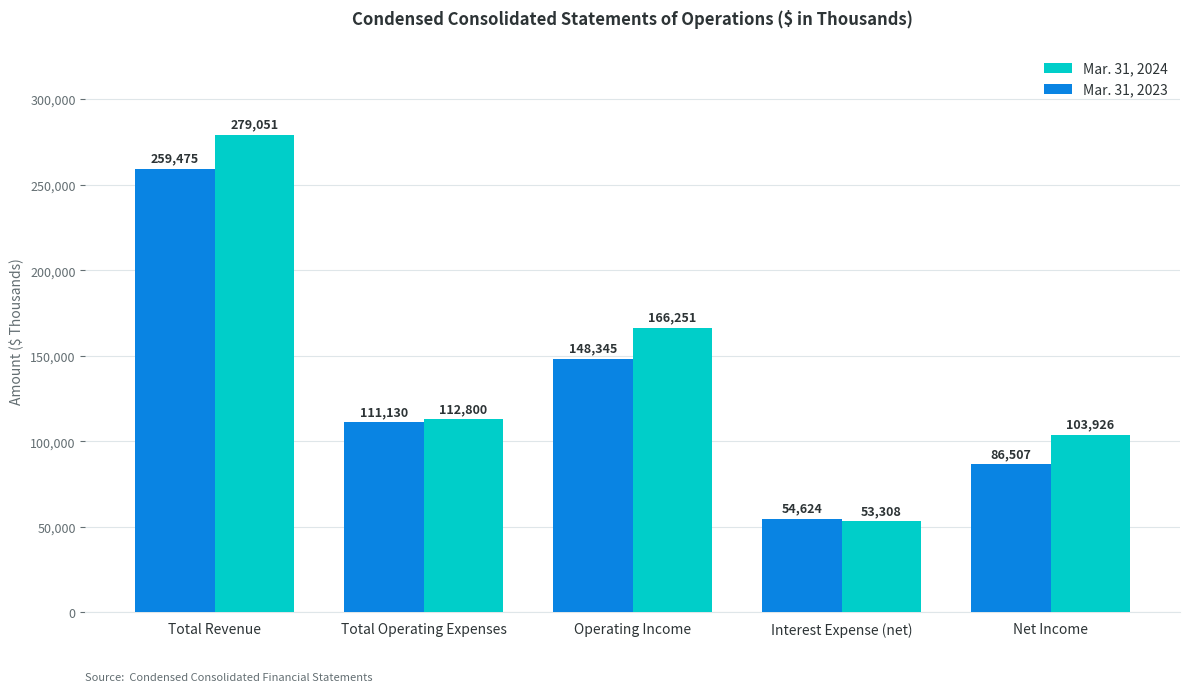

Reading right to left, extract all data points from this chart.

Mar. 31, 2024: Net Income=103926	Interest Expense (net)=53308	Operating Income=166251	Total Operating Expenses=112800	Total Revenue=279051
Mar. 31, 2023: Net Income=86507	Interest Expense (net)=54624	Operating Income=148345	Total Operating Expenses=111130	Total Revenue=259475